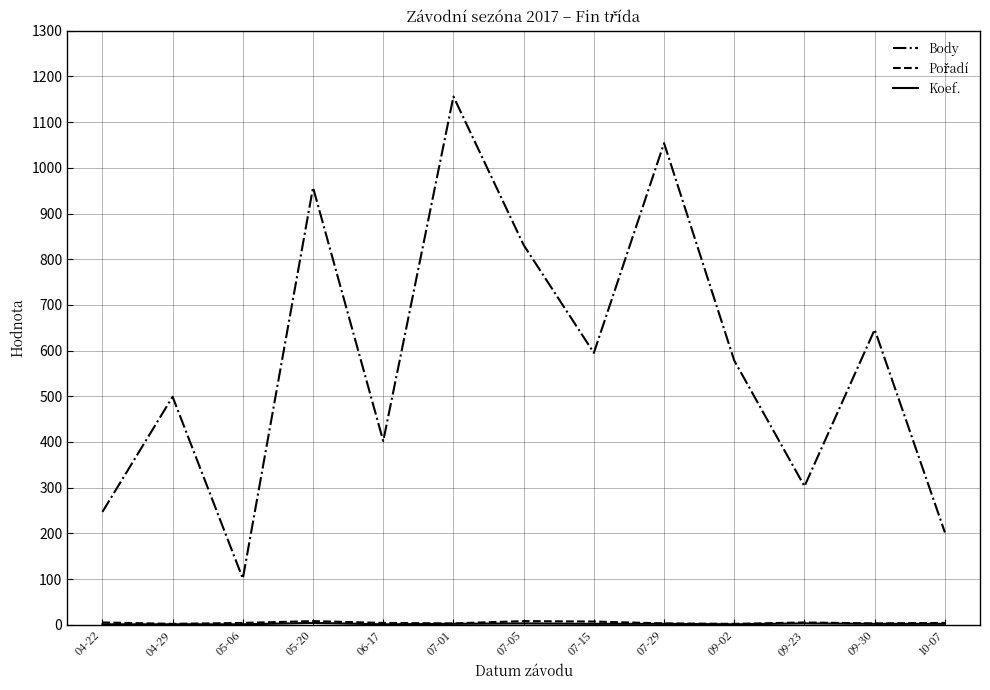

Which series has the largest total across all categories?

Body